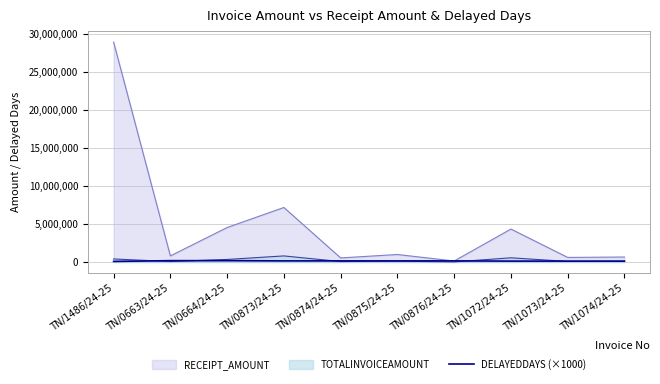

Where does the data first go above 147000?

TN/0663/24-25